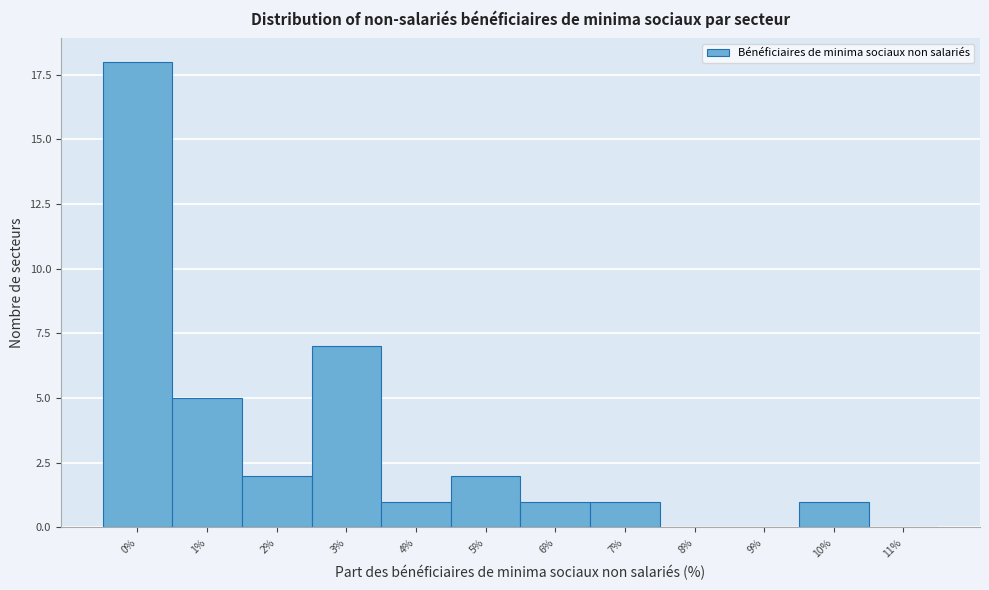

Reading right to left, what are all the values shown in this chart?

11%=0	10%=1	9%=0	8%=0	7%=1	6%=1	5%=2	4%=1	3%=7	2%=2	1%=5	0%=18